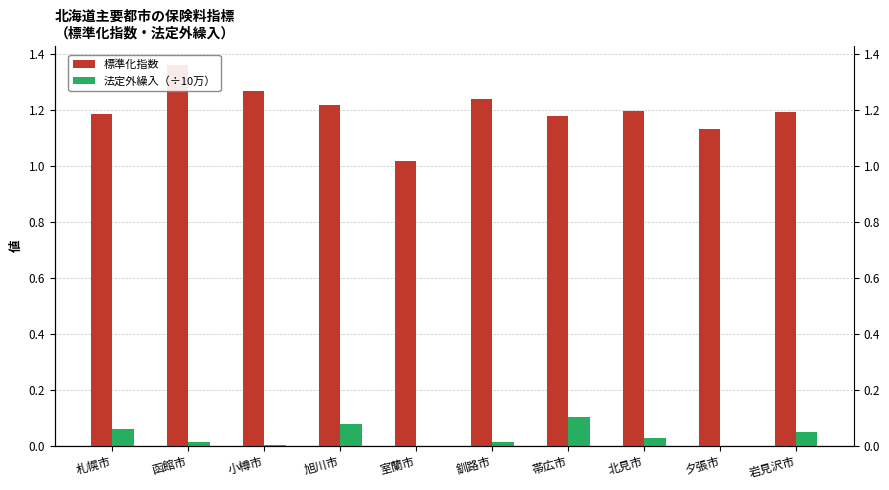

Reading left to right, extract all data points from this chart.

標準化指数: 札幌市=1.2	函館市=1.4	小樽市=1.3	旭川市=1.2	室蘭市=1.0	釧路市=1.2	帯広市=1.2	北見市=1.2	夕張市=1.1	岩見沢市=1.2
法定外繰入（÷10万）: 札幌市=0.1	函館市=0.0	小樽市=0.0	旭川市=0.1	室蘭市=0.0	釧路市=0.0	帯広市=0.1	北見市=0.0	夕張市=0.0	岩見沢市=0.0